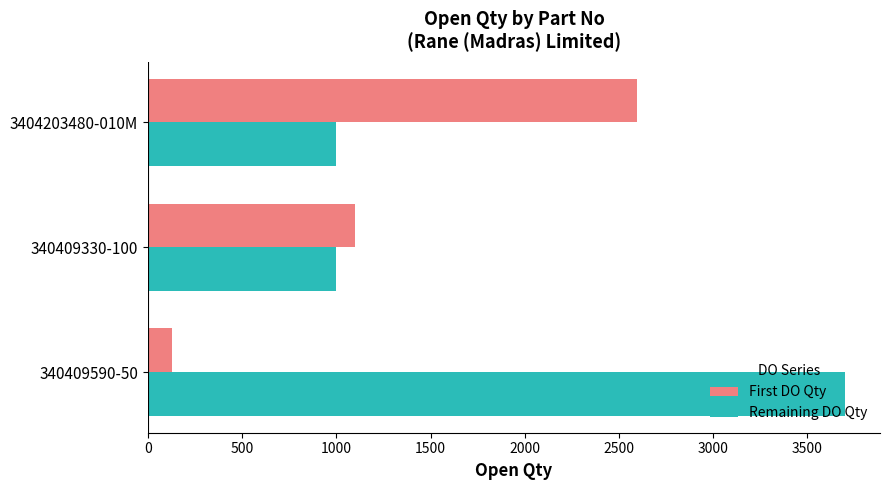

Which series changed the most between 340409590-50 and 340409330-100?

Remaining DO Qty